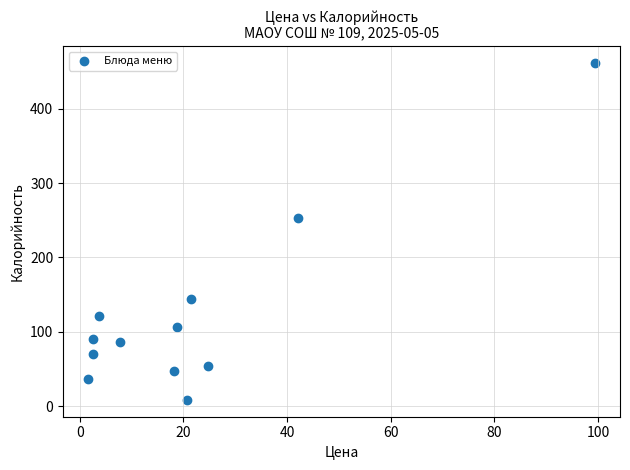

What is the range of X values (max minus min)?

97.6